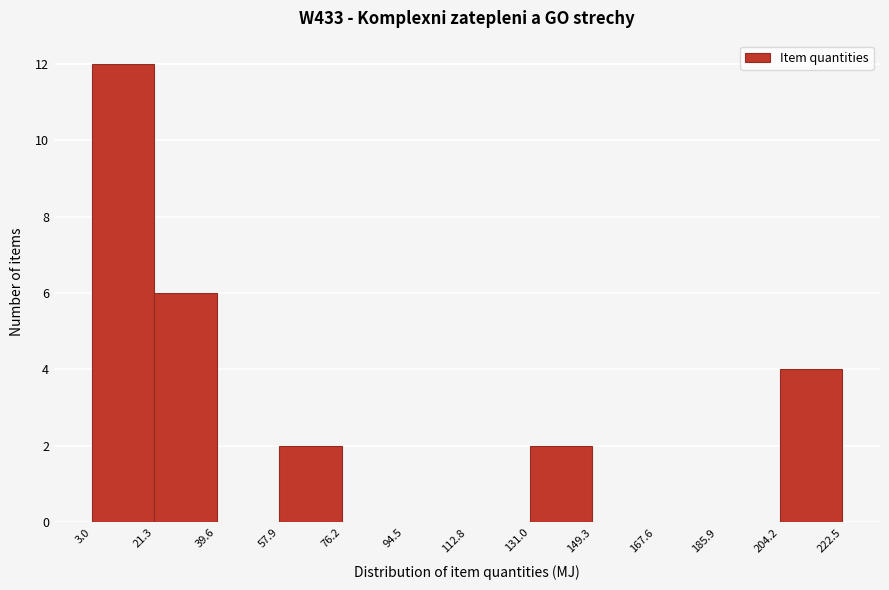

What is the height of the bar covering 21.3 to 39.6 on the x-axis? The values are not printed on the chart, so give them approximately, as read against the axis.

6